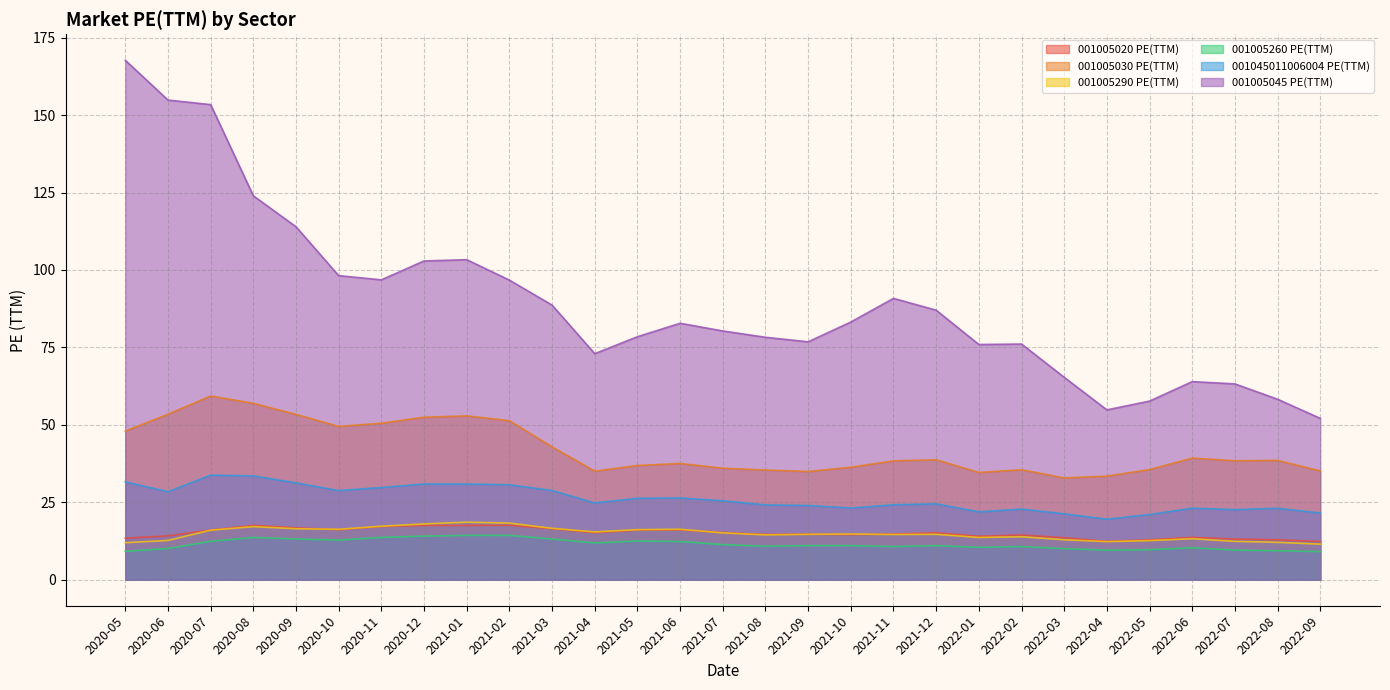

True or false: 001045011006004 PE(TTM) and 001005290 PE(TTM) intersect in this chart.

False